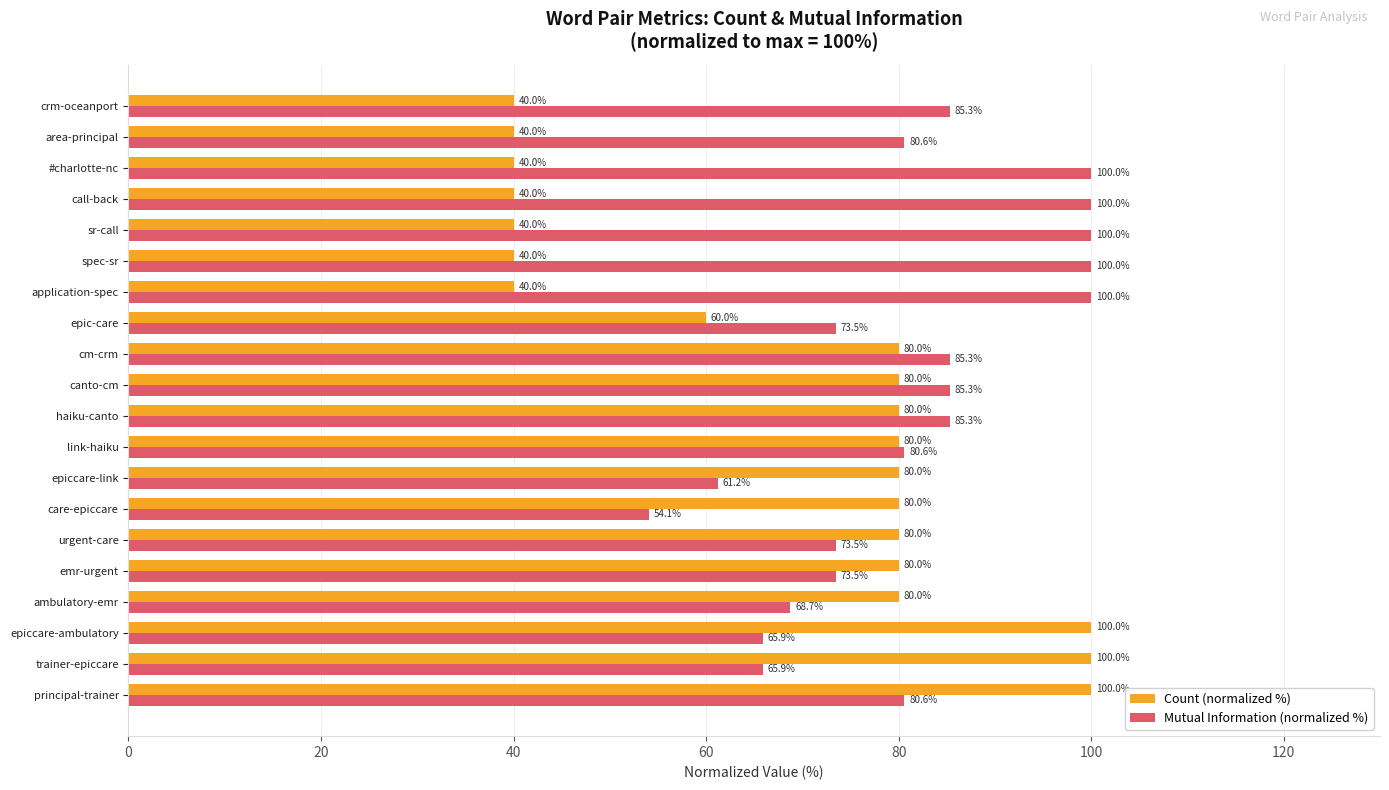

Between epiccare-link and #charlotte-nc, which series saw the biggest shift?

Count (normalized %)